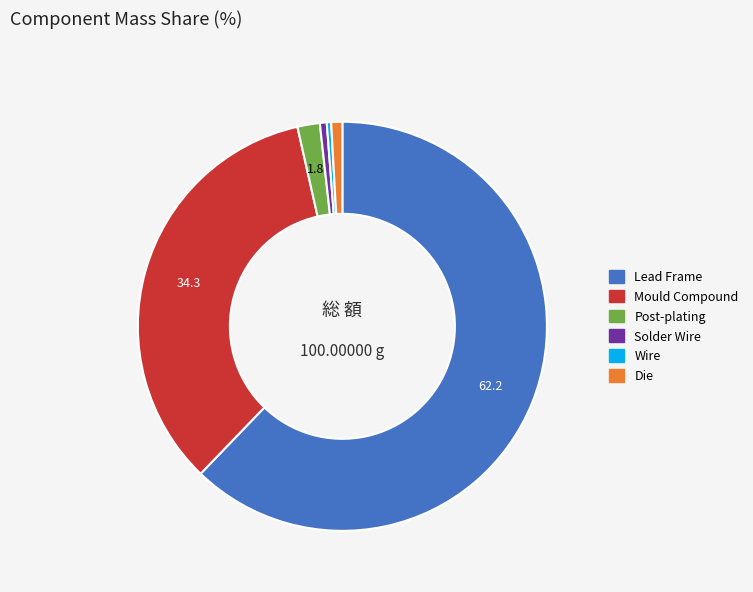

How many segments does this pie chart have?

6